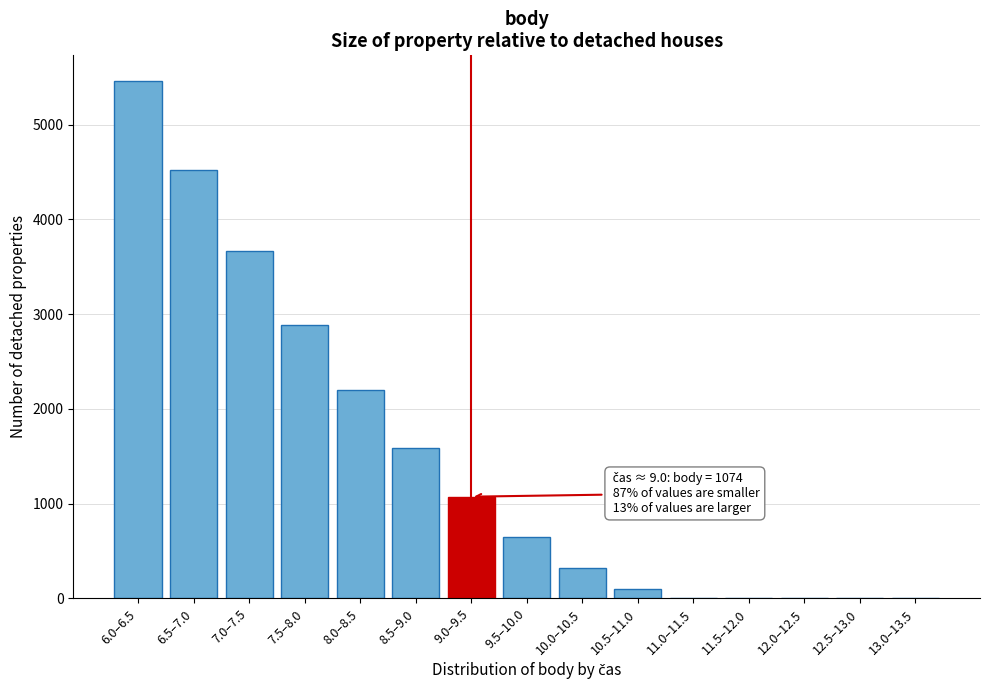

At which category does the chart reach its peak across all series?

6.0–6.5